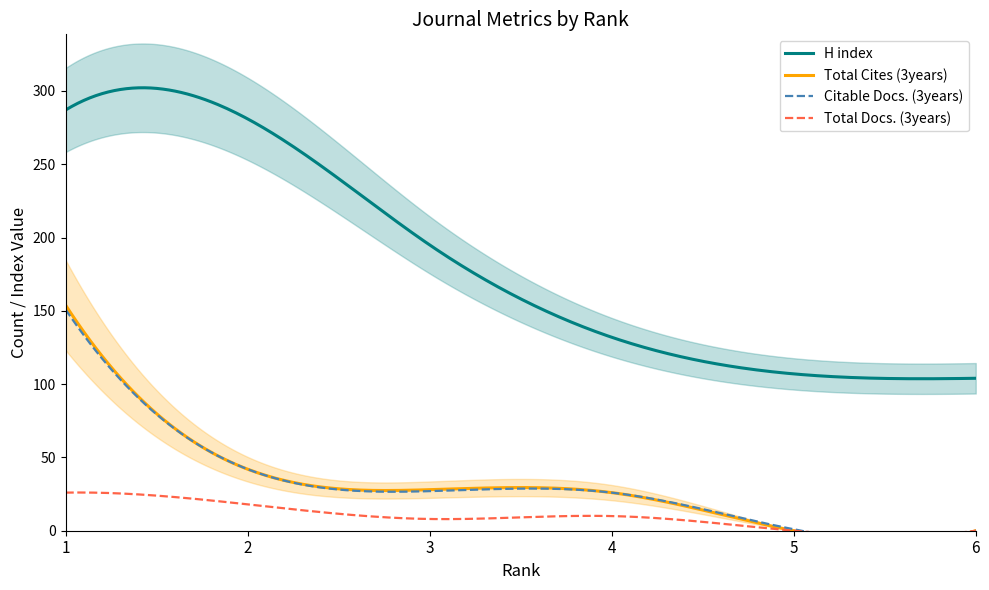

In Total Docs. (3years), how many points are higher than both neighbors (excluding endpoints)?

1